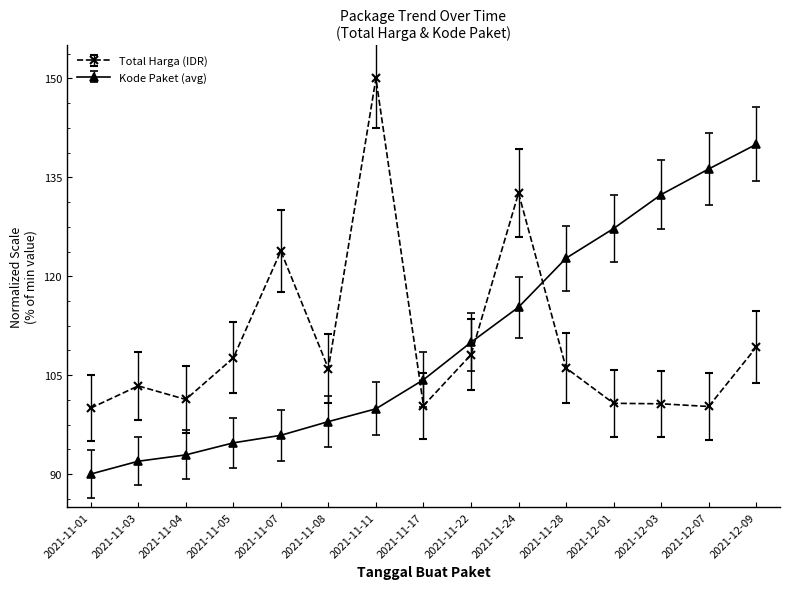

Does the chart display data point markers on the line(s)?

Yes